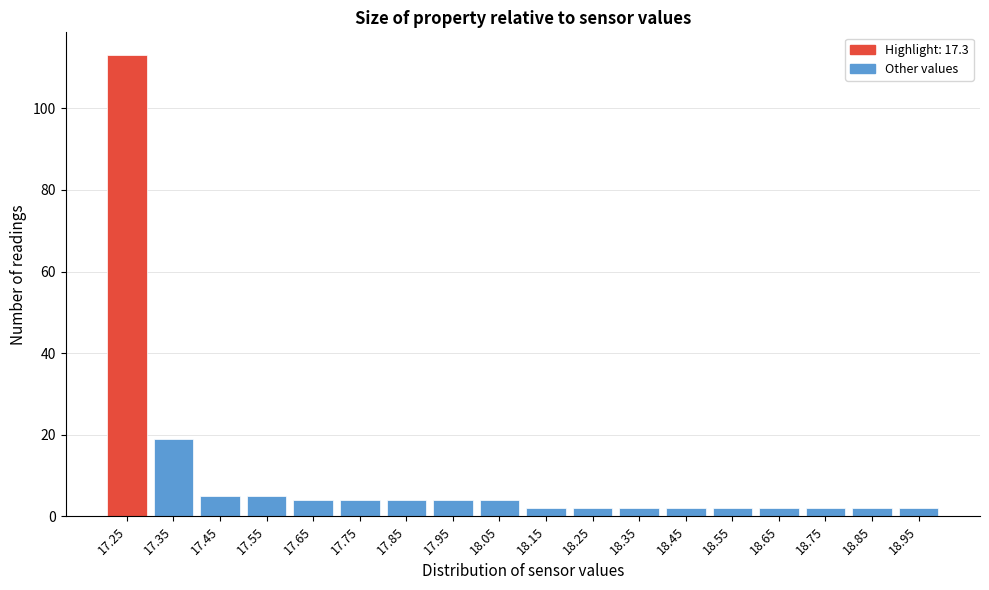

Reading right to left, list all the values displayed in this chart.

18.95=2	18.85=2	18.75=2	18.65=2	18.55=2	18.45=2	18.35=2	18.25=2	18.15=2	18.05=4	17.95=4	17.85=4	17.75=4	17.65=4	17.55=5	17.45=5	17.35=19	17.25=113